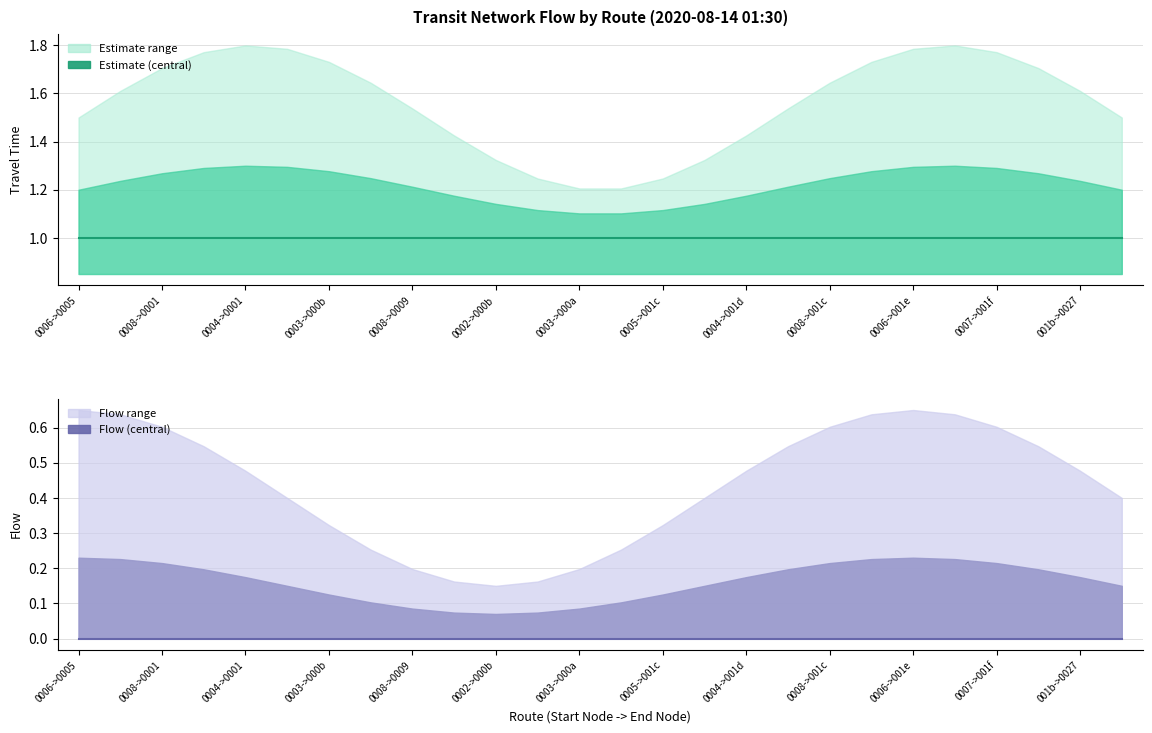

The value of Travel Time (estimate) at 0006->0005 is 1. True or false?

False